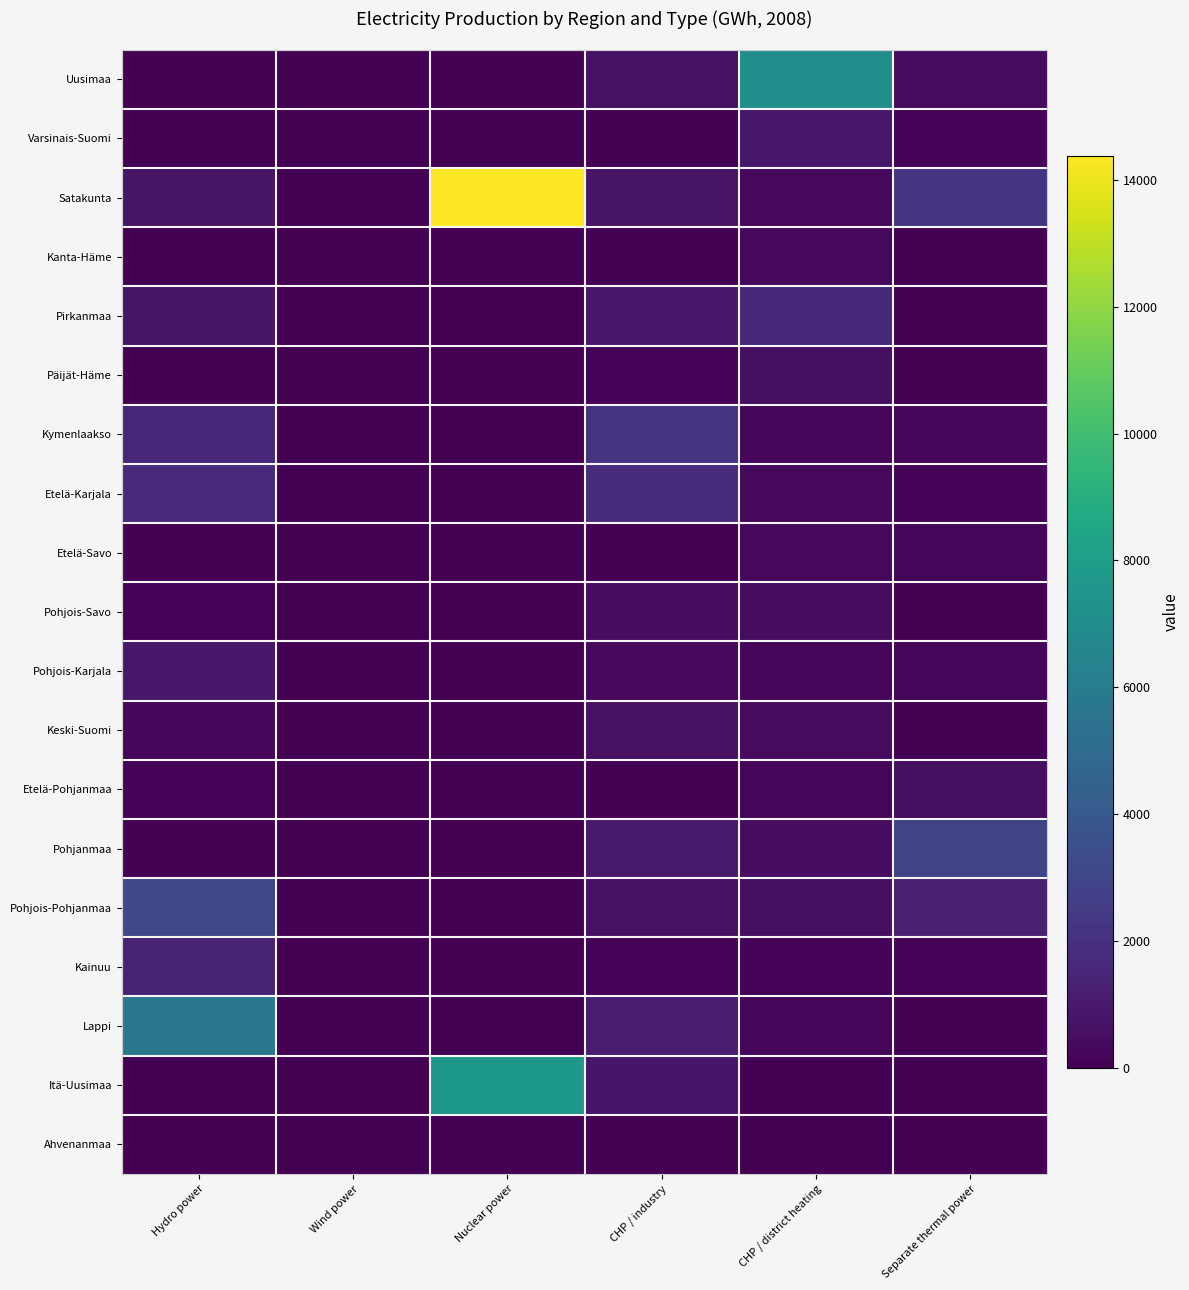

Which has a higher value, CHP / industry or Hydro power?

CHP / industry